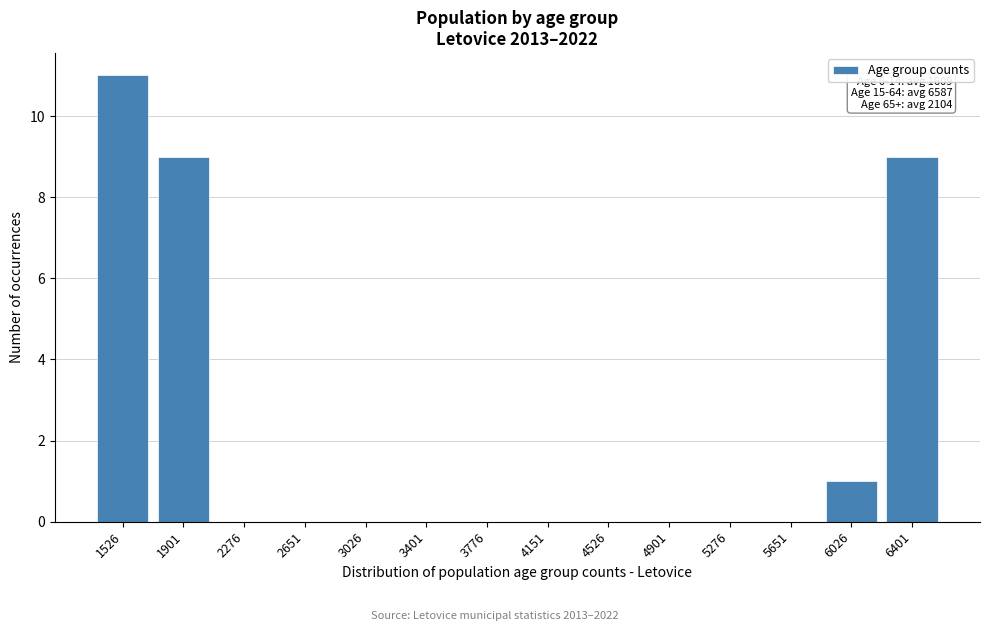

Reading left to right, what are all the values shown in this chart?

1526=11	1901=9	2276=0	2651=0	3026=0	3401=0	3776=0	4151=0	4526=0	4901=0	5276=0	5651=0	6026=1	6401=9